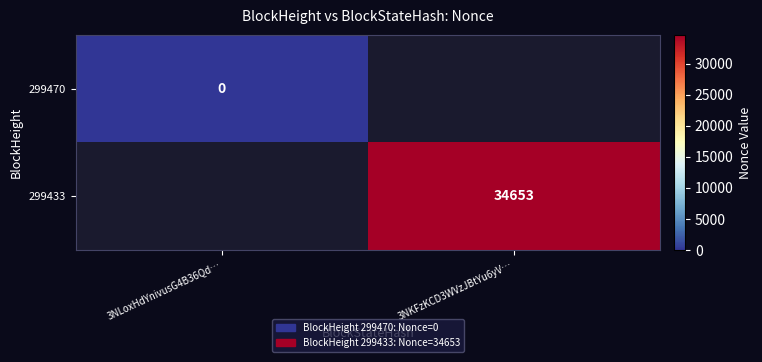

How many categories are shown in the chart?

2